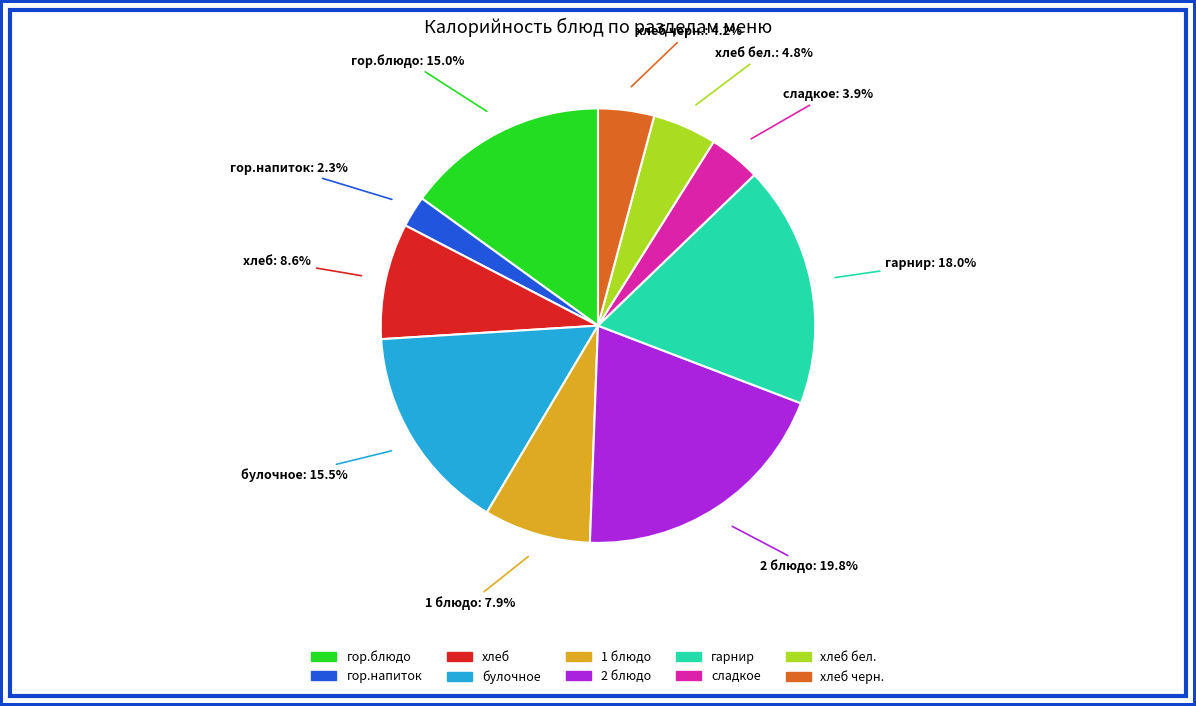

Does any single category account for the majority?

No